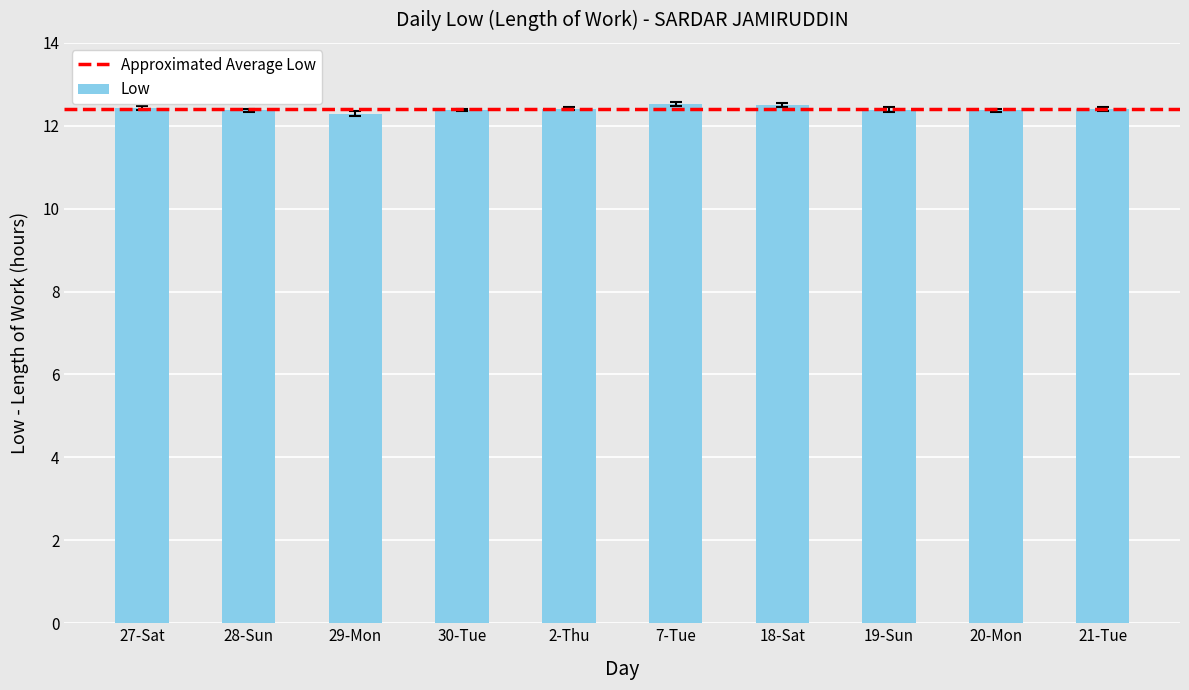

What is the value of the 6th bar from the left?

12.5